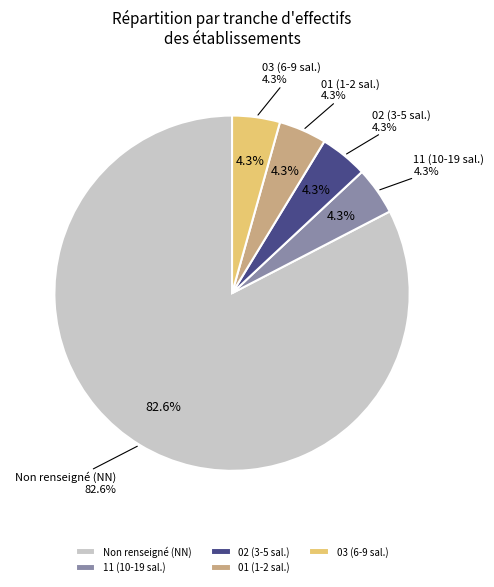

Do 11 and 12 together represent more than half of the pie?

No